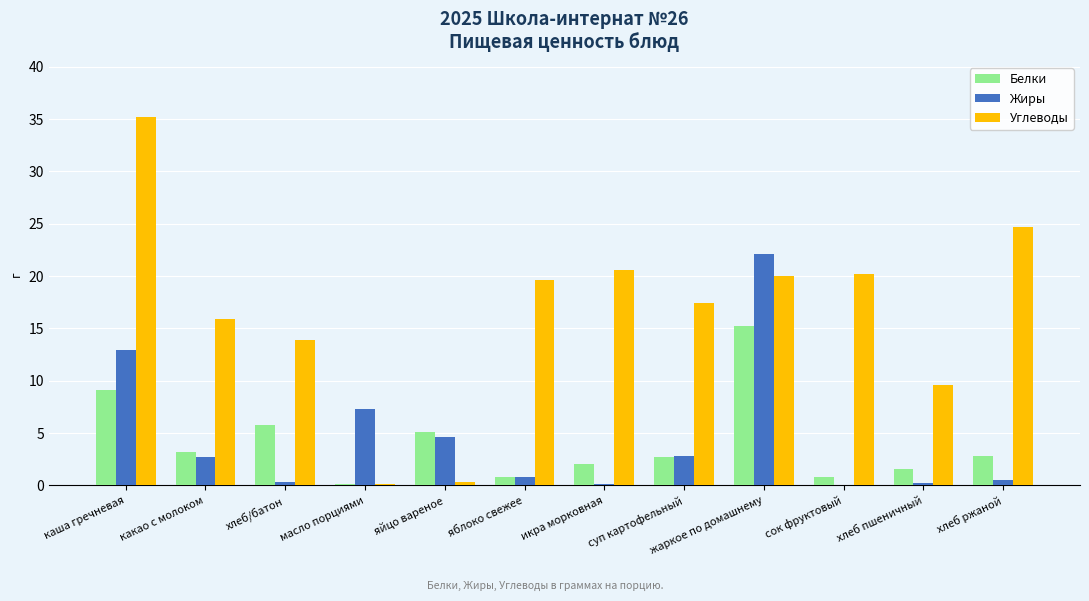

Is it true that Белки equals 3.2 at какао с молоком?

True